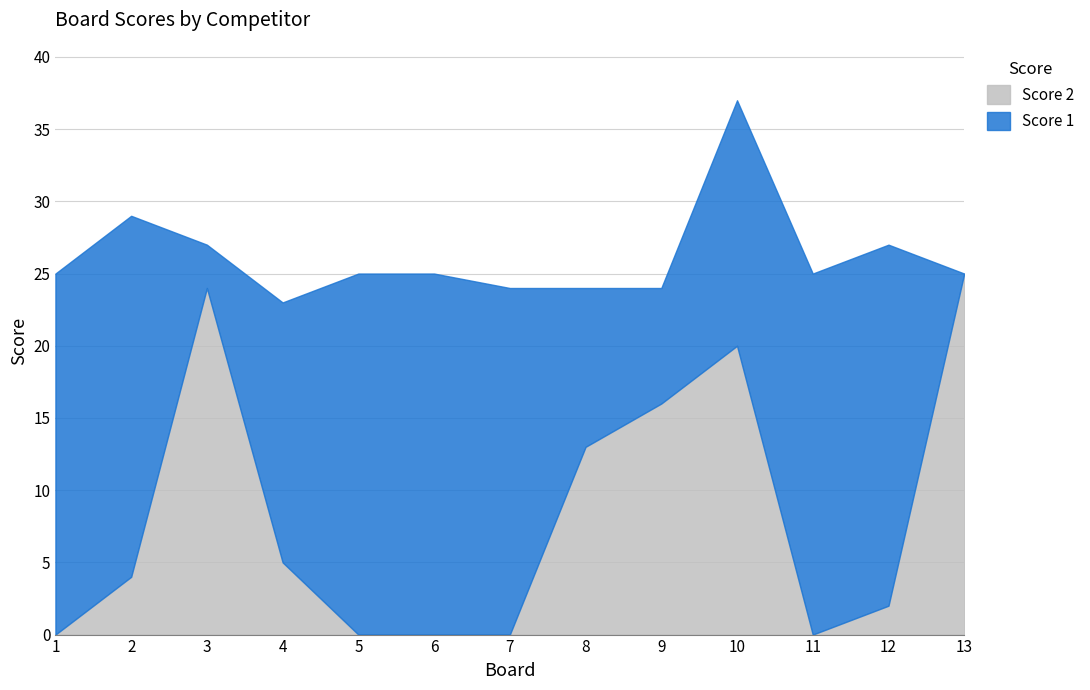

What are all the series names shown in the legend?

Score 2, Score 1